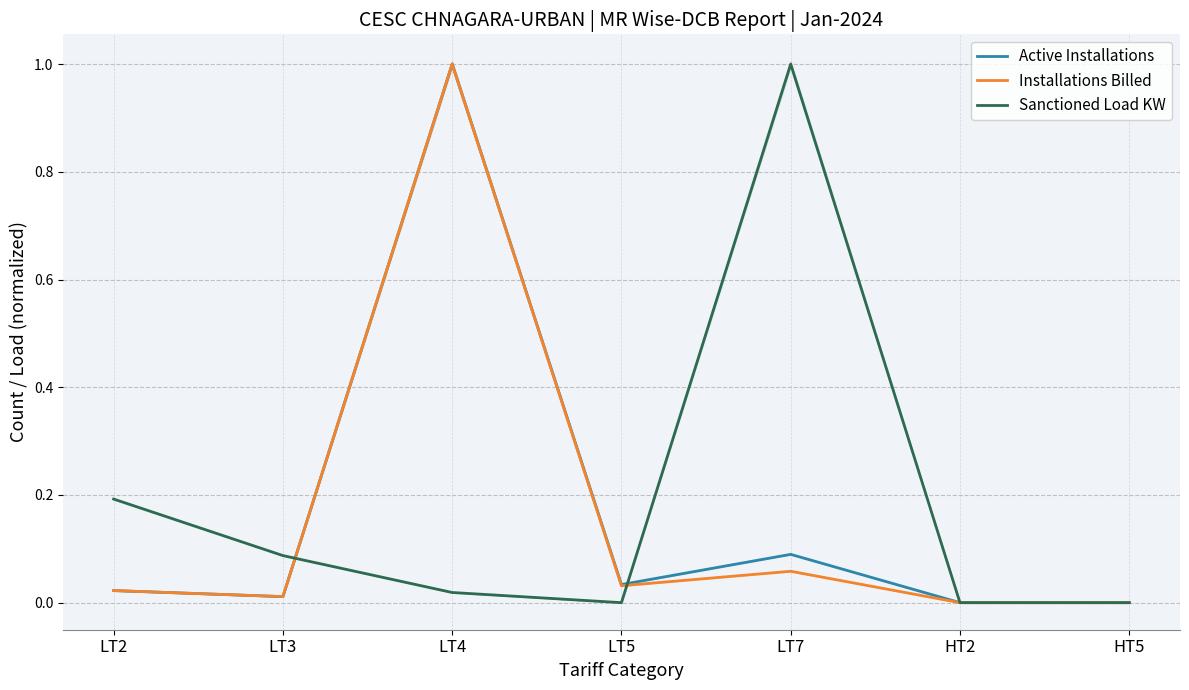

Is this an area chart (filled region under the line)?

No